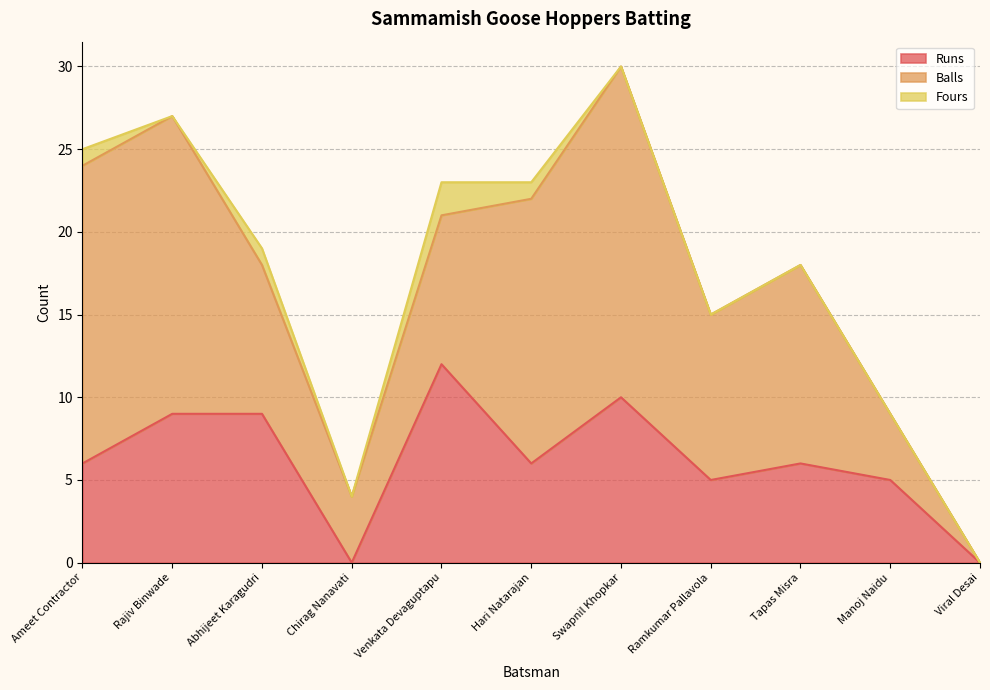

At which category is the sum across all series the highest?

Swapnil Khopkar